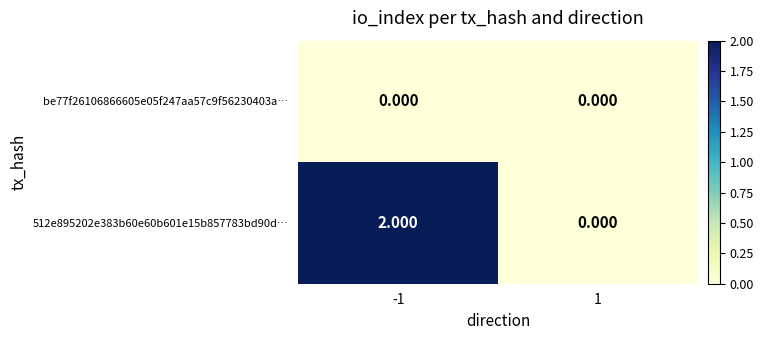

Rank the series at -1 from lowest to highest value.

be77f26106866605e05f247aa57c9f56230403a…, 512e895202e383b60e60b601e15b857783bd90d…